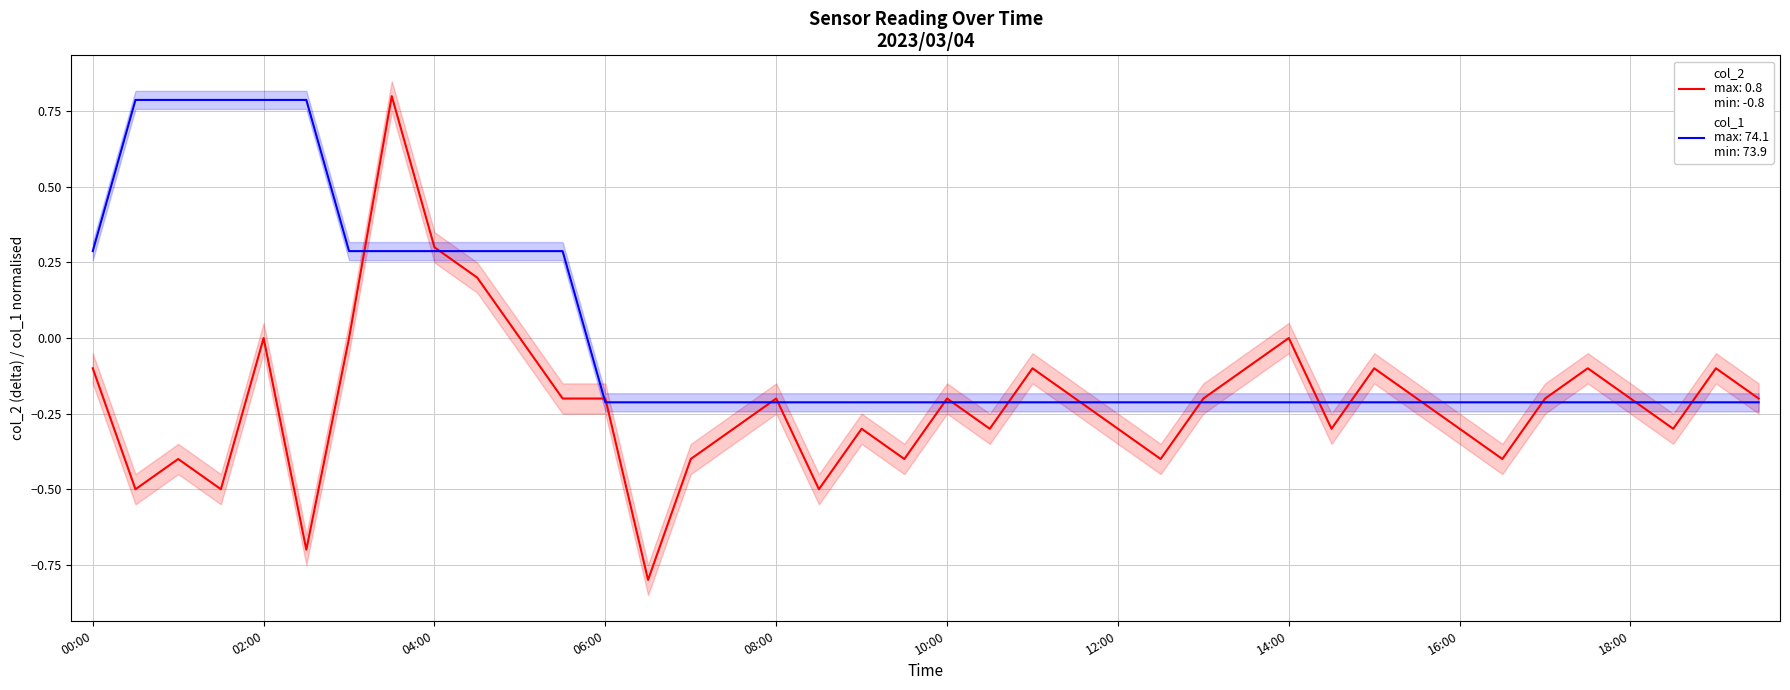

What is the total value across all series at 19:30?

-0.4